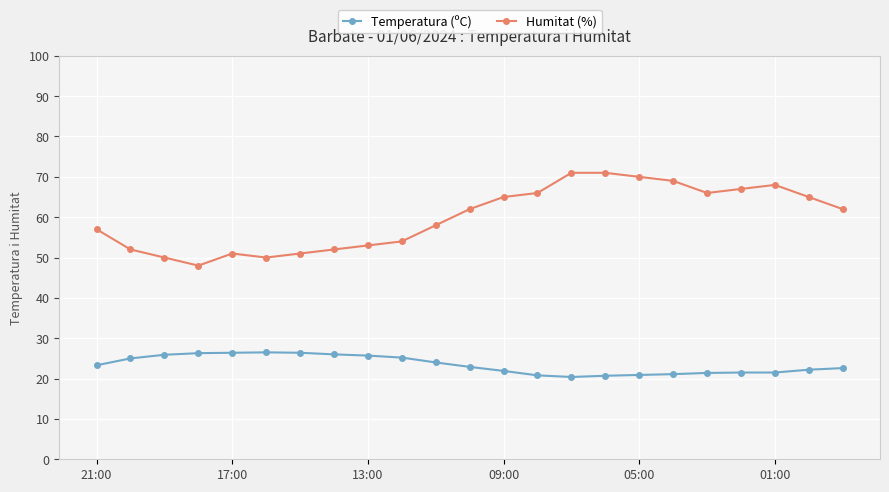

At how many categories does at least one series exceed 46?

23